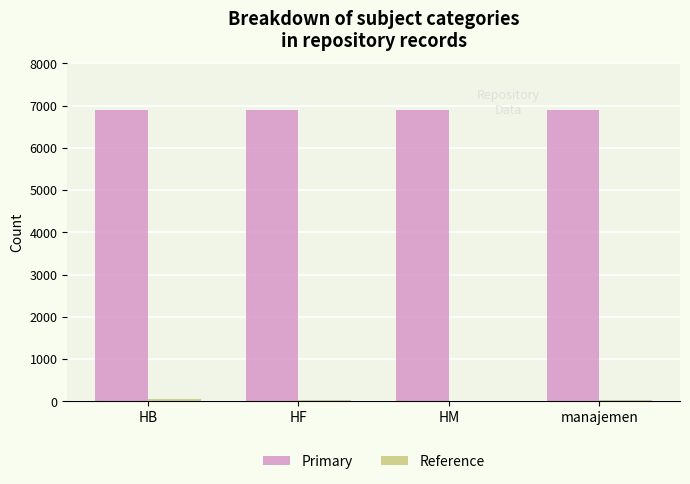

What is the greatest value displayed?

6896